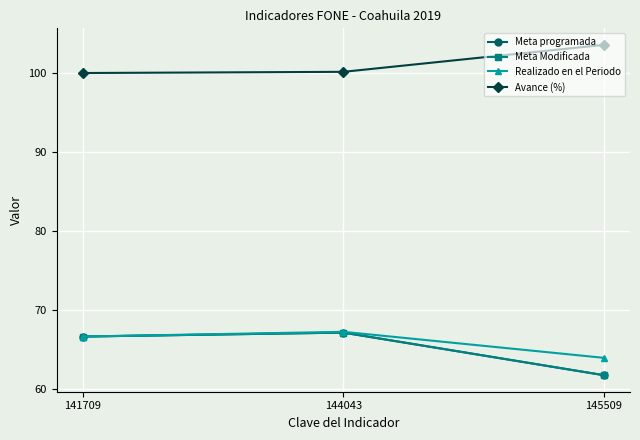

Reading left to right, what are all the values shown in this chart?

Meta programada: 141709=66.6	144043=67.1	145509=61.7
Meta Modificada: 141709=66.6	144043=67.1	145509=61.7
Realizado en el Periodo: 141709=66.6	144043=67.2	145509=63.9
Avance (%): 141709=100.0	144043=100.2	145509=103.6